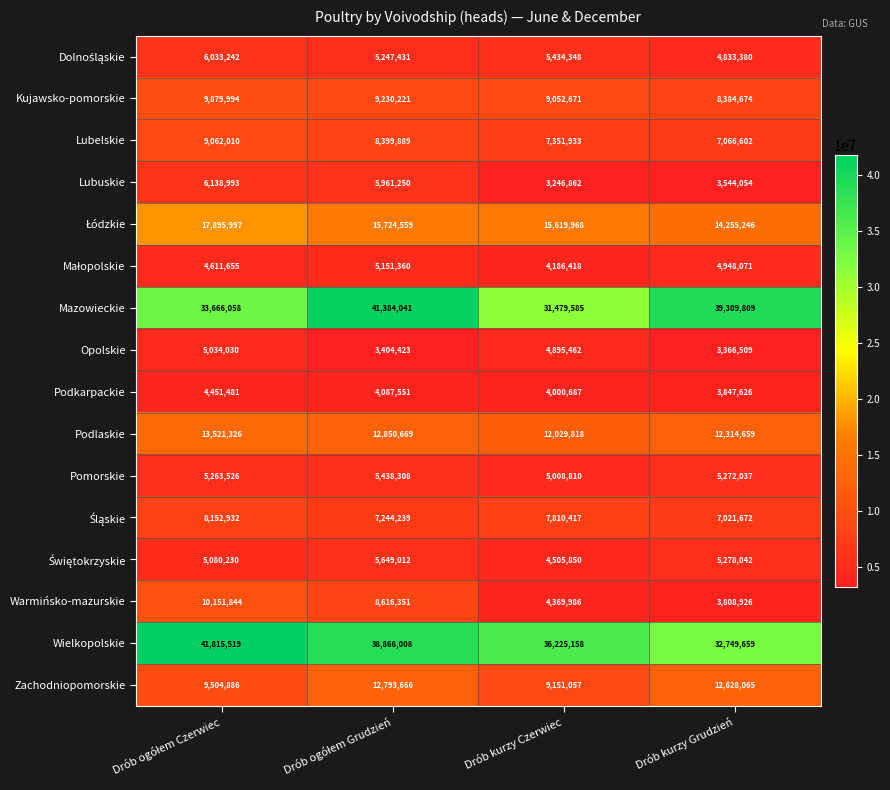

At which label is Lubuskie closest to 4692927?

Drób kurzy Grudzień